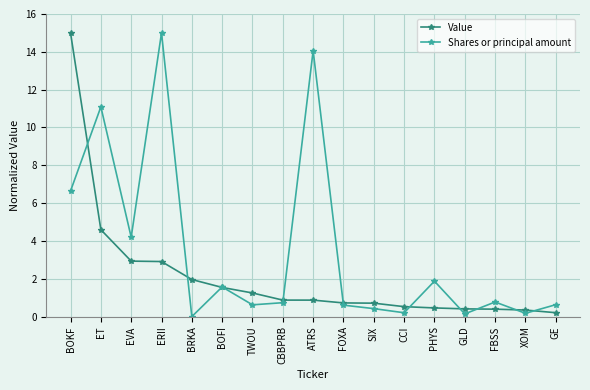

How many distinct data groups are displayed?

2